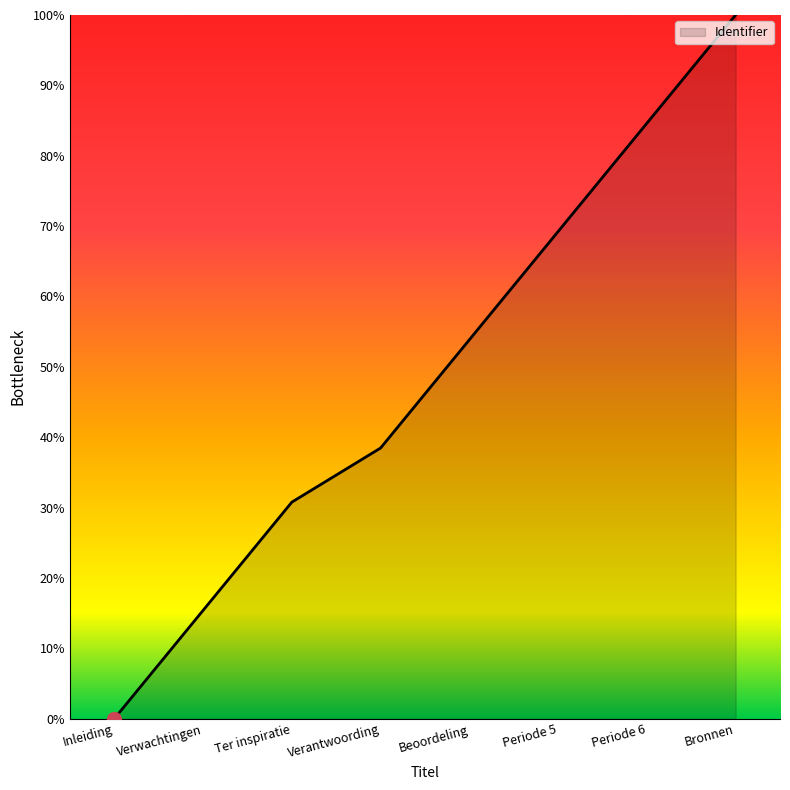

What is the difference between the maximum and minimum values?

100.0